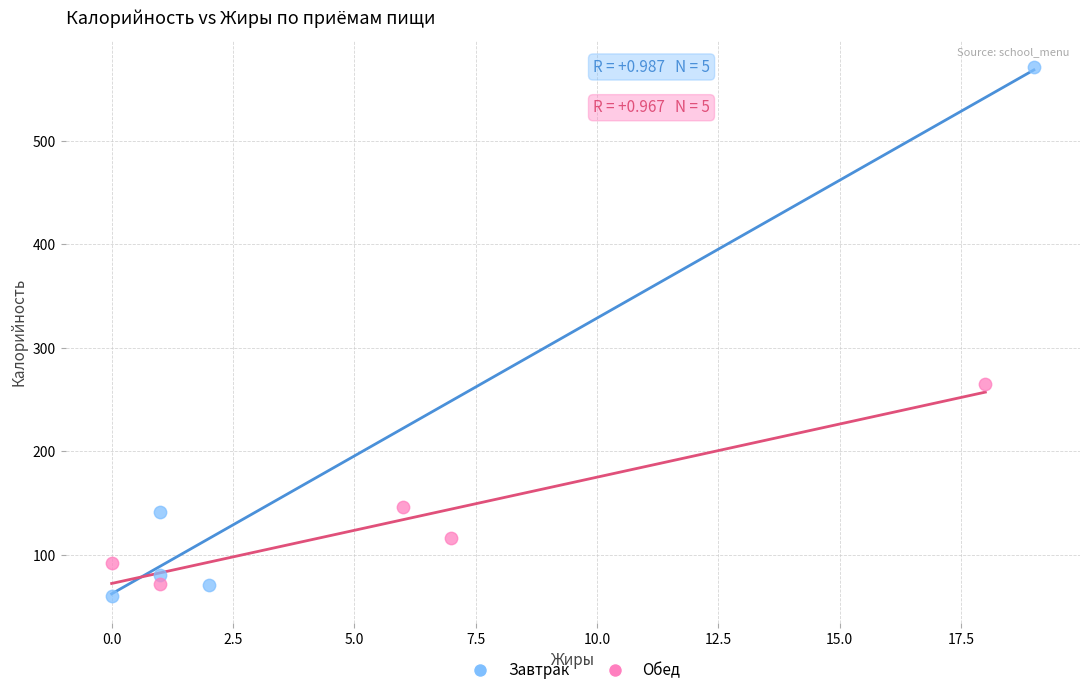

Which series has the largest Y range (max minus min)?

Завтрак